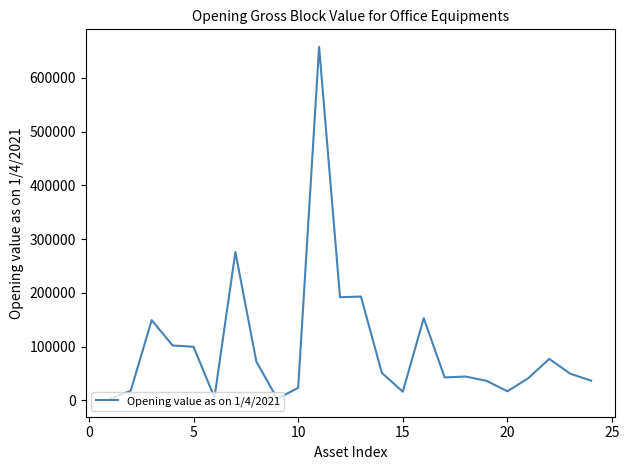

What is the greatest value displayed?

657209.2